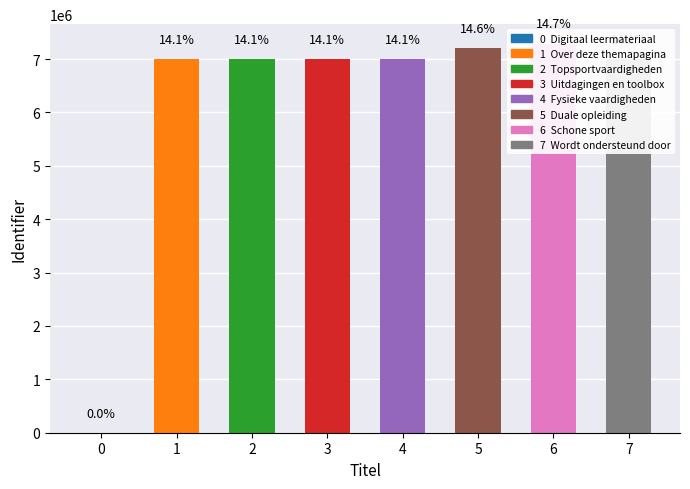

Reading left to right, transcribe all the data shown in this chart.

0	6991696	6991679	6991681	6991680	7202895	7288600	6991690